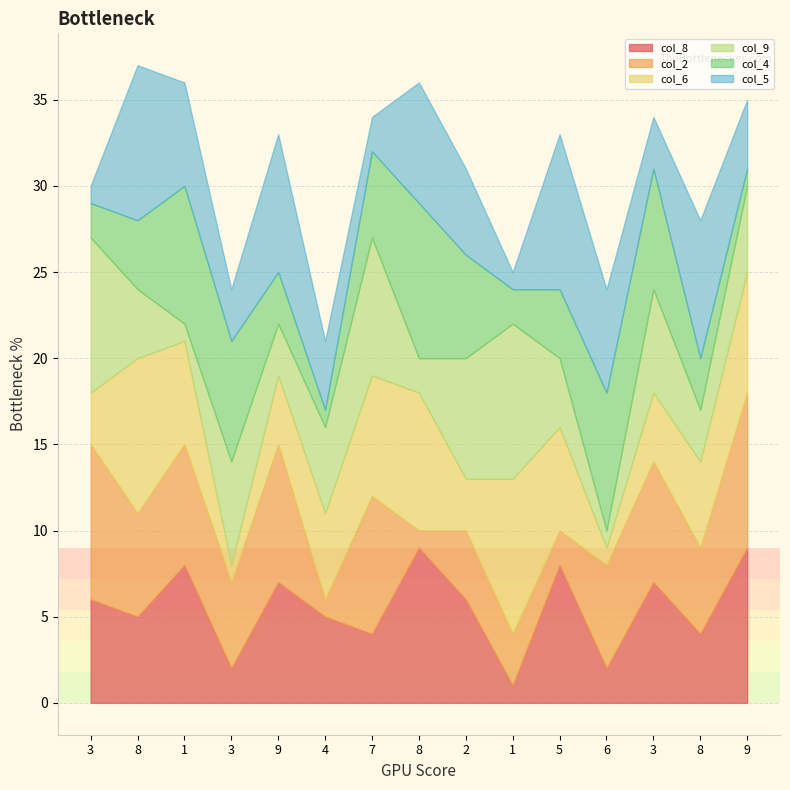

The value of col_4 at 3 is 3. True or false?

False